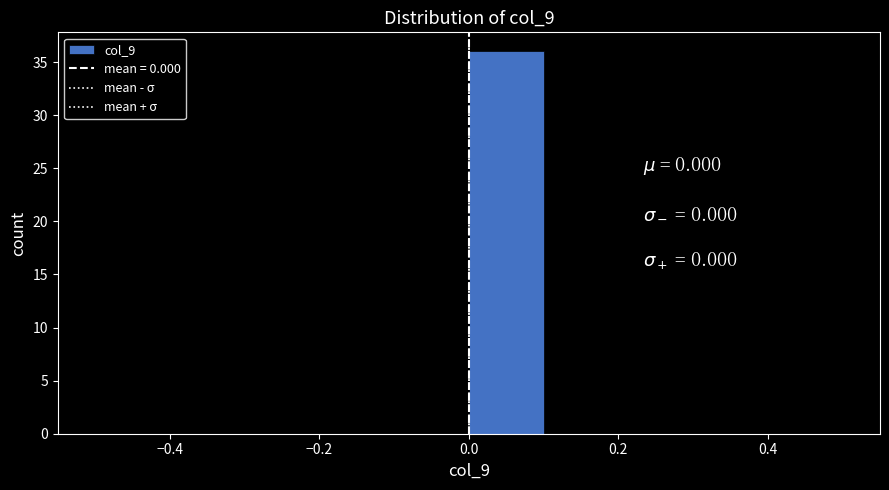

How tall is the bar that spans 0.0 to 0.1 on the x-axis? The values are not printed on the chart, so give them approximately, as read against the axis.

36